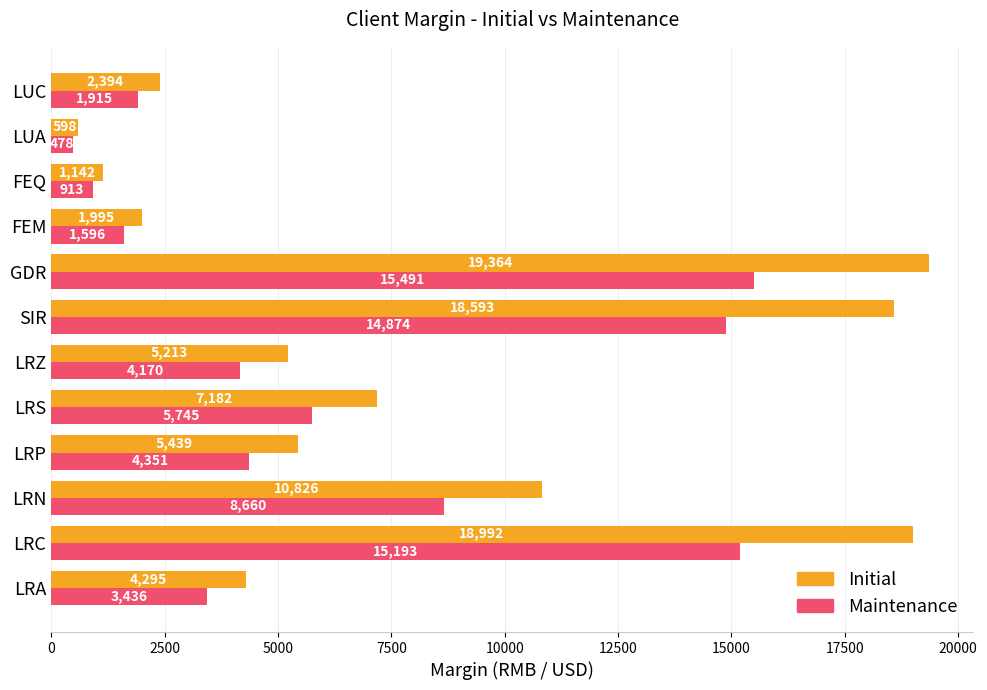

What is the spread (max minus min) of values at LRZ?

1043